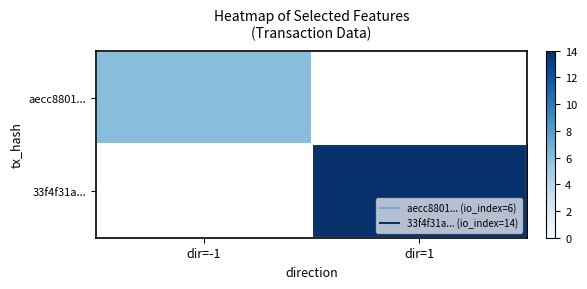

What is the minimum value shown in the chart?

6.0